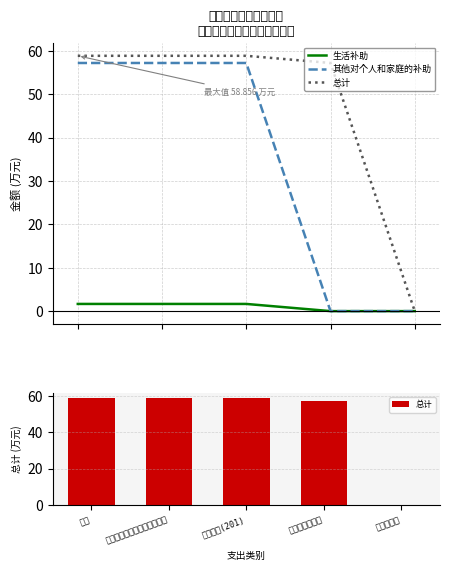

What are all the series names shown in the legend?

生活补助, 其他对个人和家庭的补助, 总计